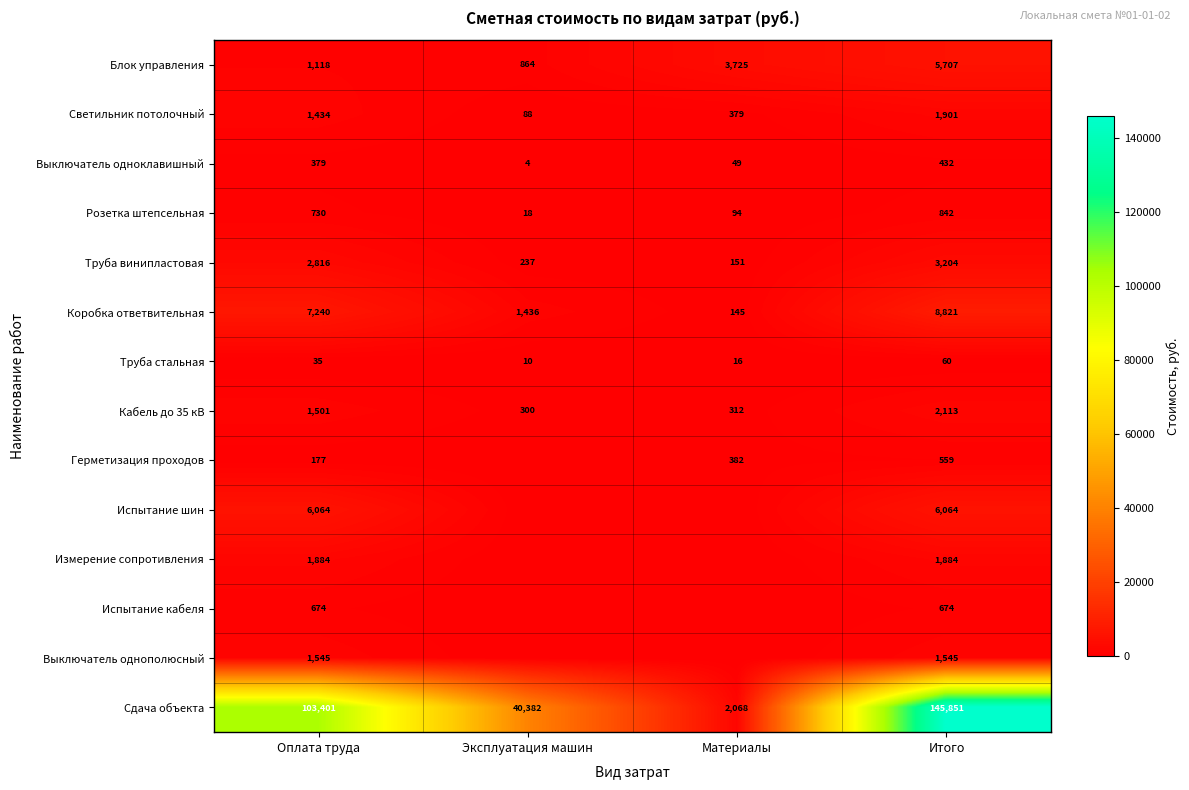

What value does the Сдача объекта series have at Материалы?

2068